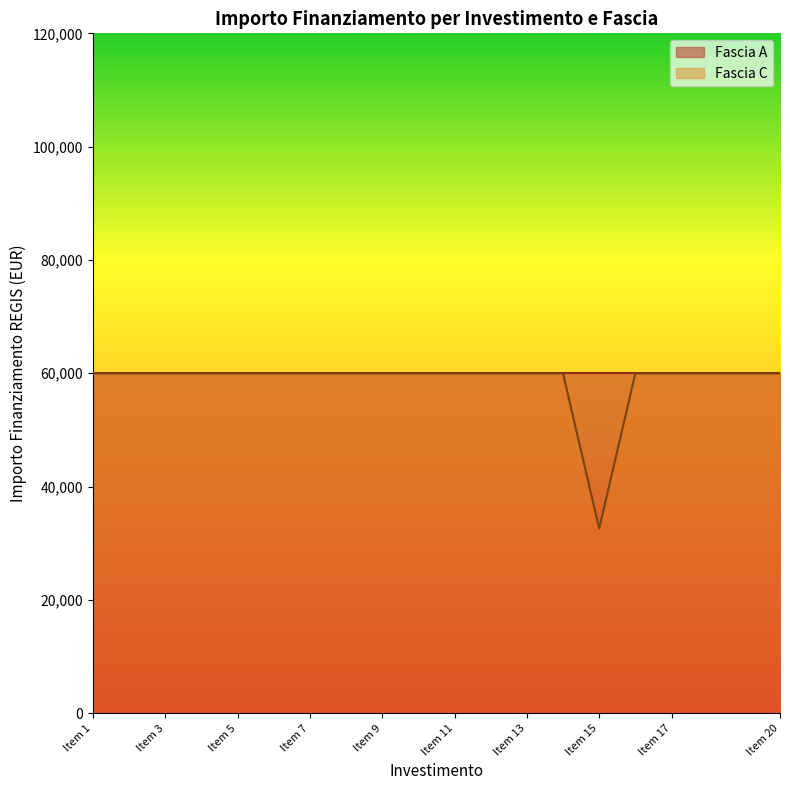

What is the difference between the maximum and minimum values?

27377